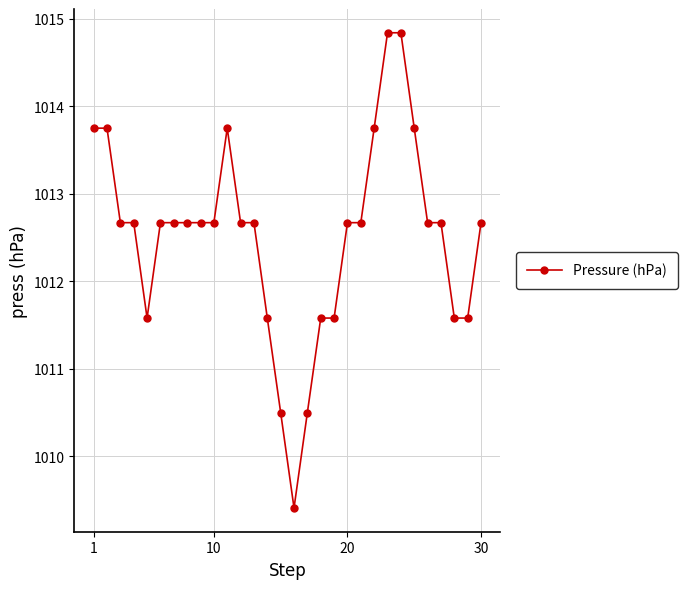

What is the value of the 9th point from the left?

1012.7